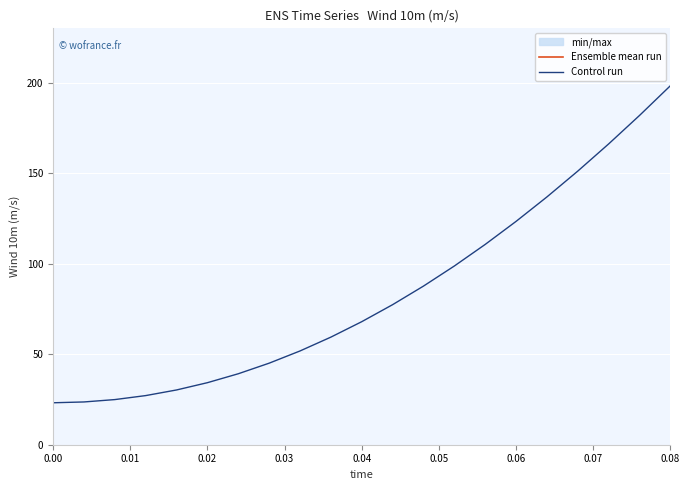

The value of Control run at 0.08 is 265.0. True or false?

False